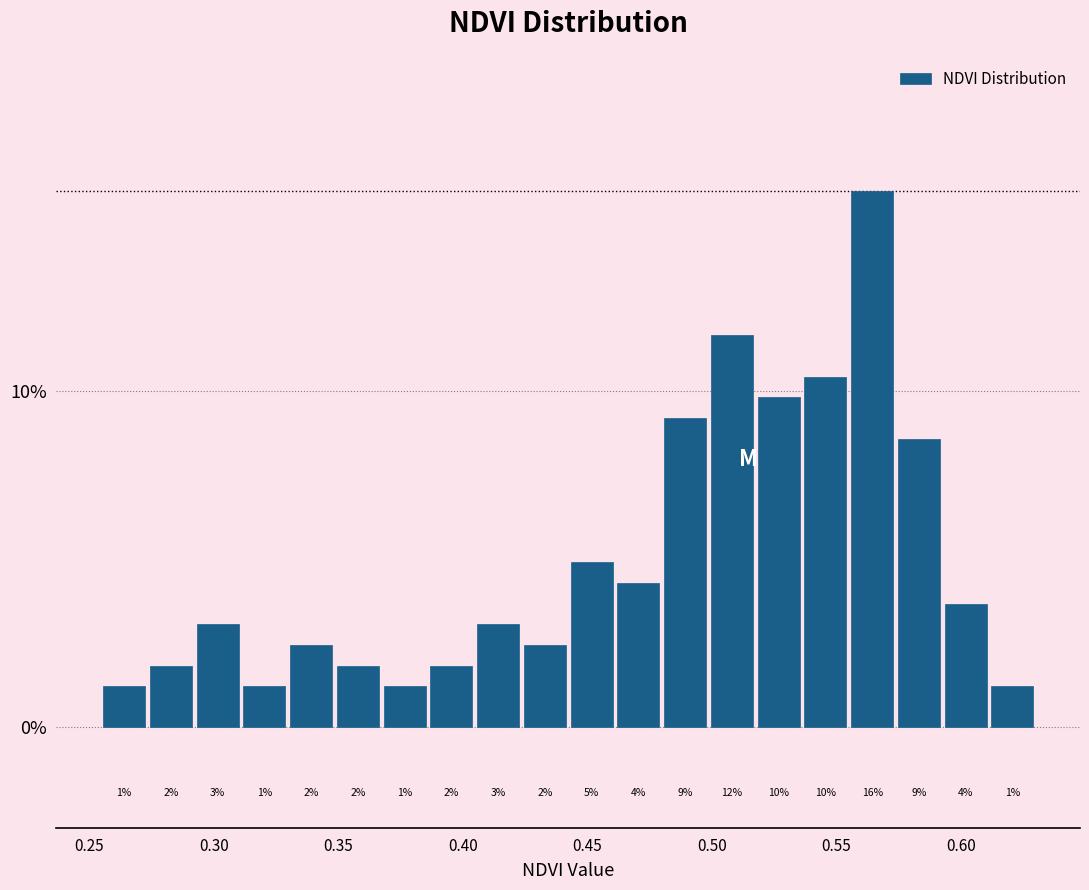

Read against the x-axis, roughly where is the centre of the tallest bar?

0.565